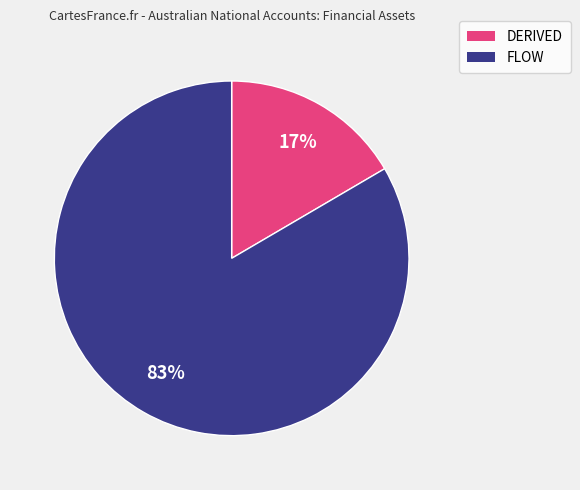

To the nearest percent, what is the average slice percentage?

50%